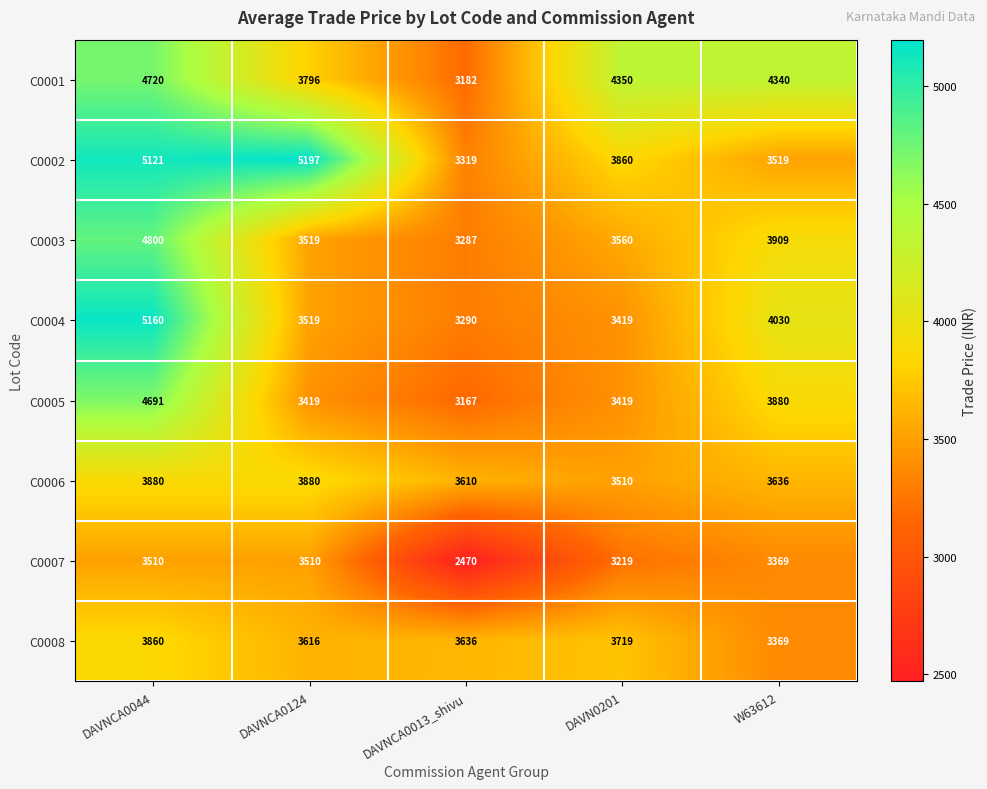

What is the maximum value shown in the chart?

5197